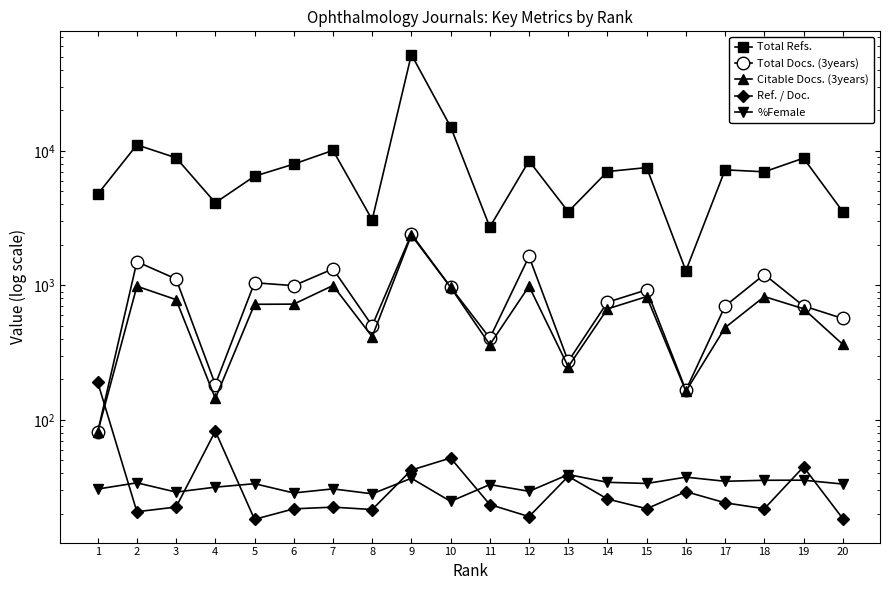

What is the sum of the Ref. / Doc. values at 13 and 18?

59.8